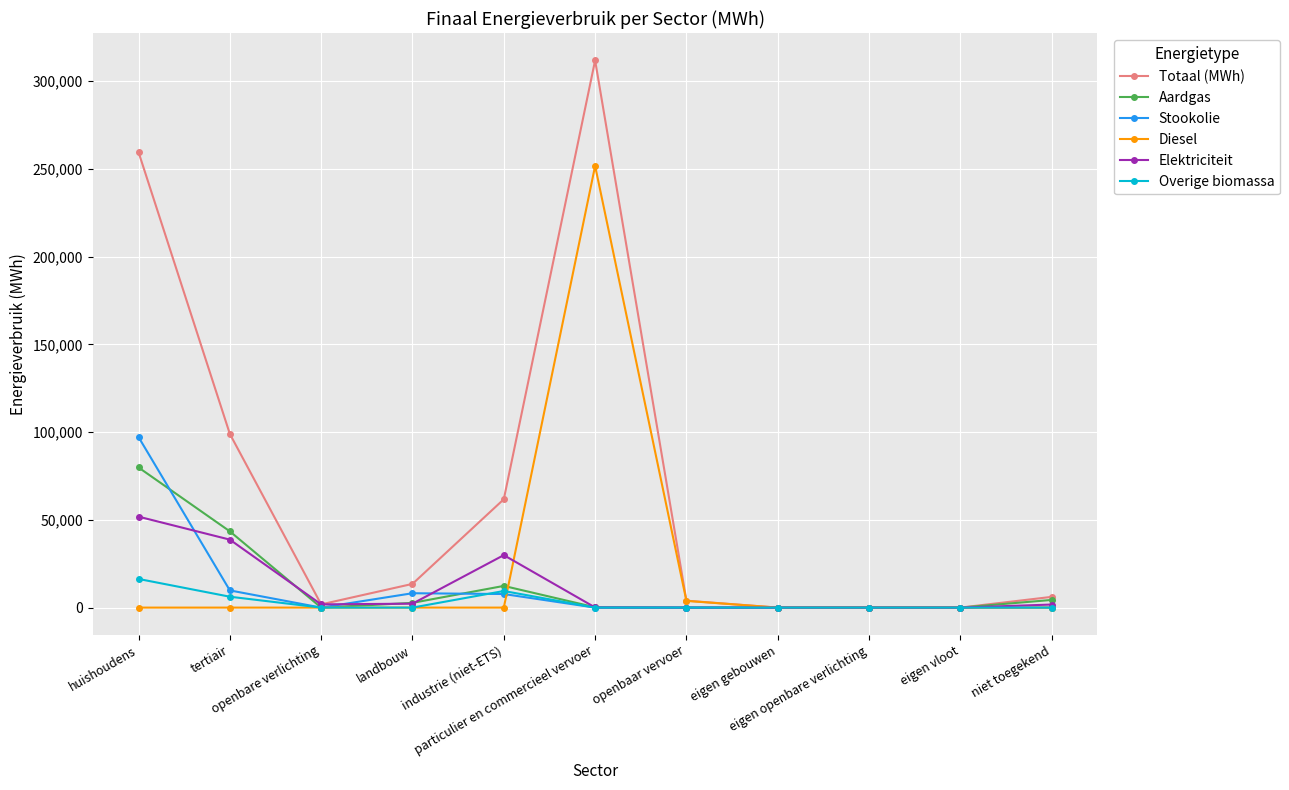

In Totaal (MWh), how many points are higher than both neighbors (excluding endpoints)?

1